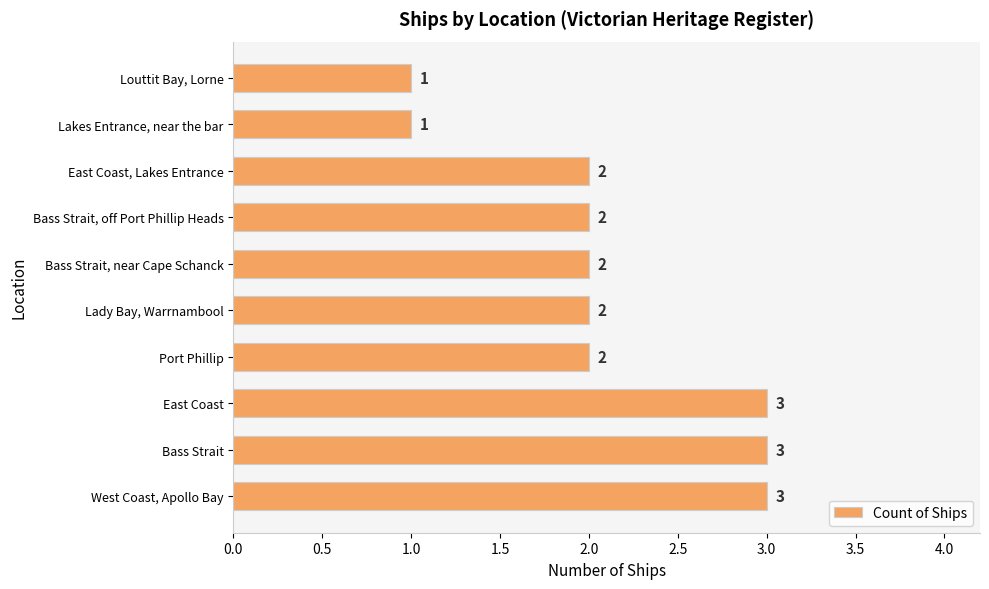

What is the sum of all values?

21